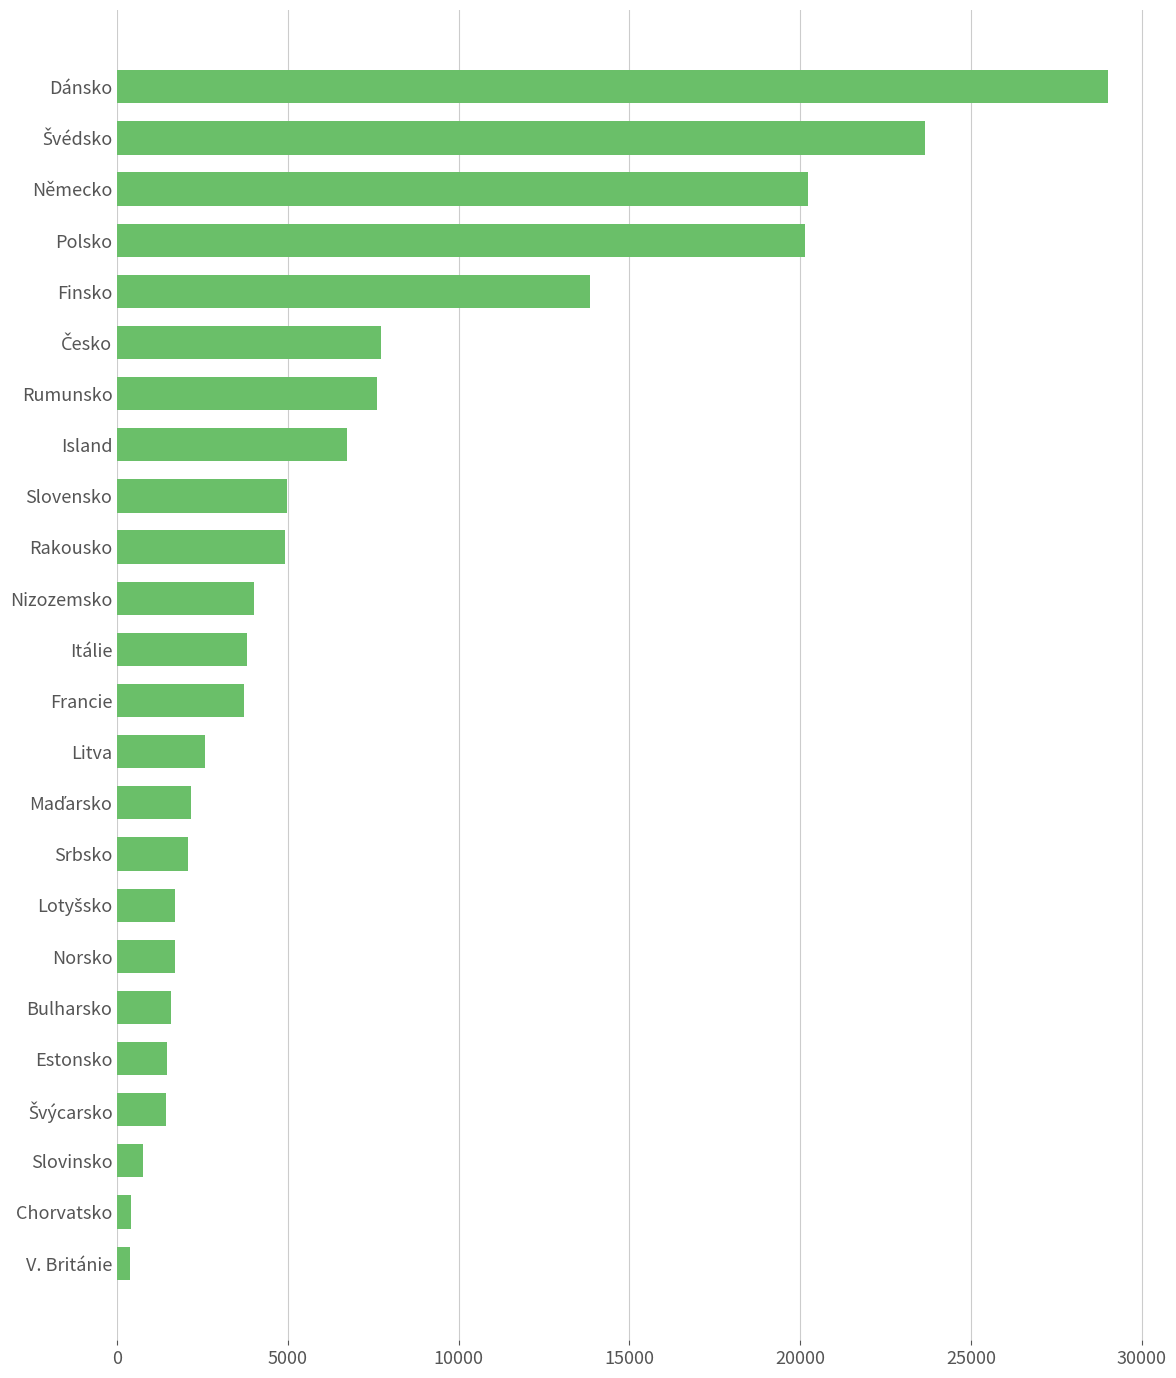

True or false: the data shows 4000 at Nizozemsko.

True